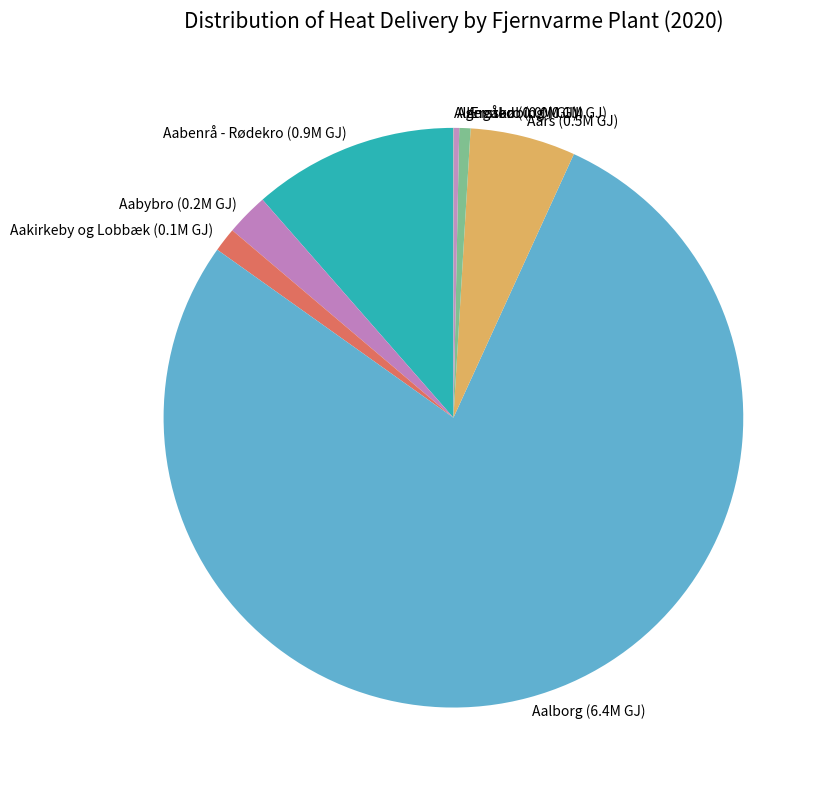

Which slice is the largest?

Aalborg